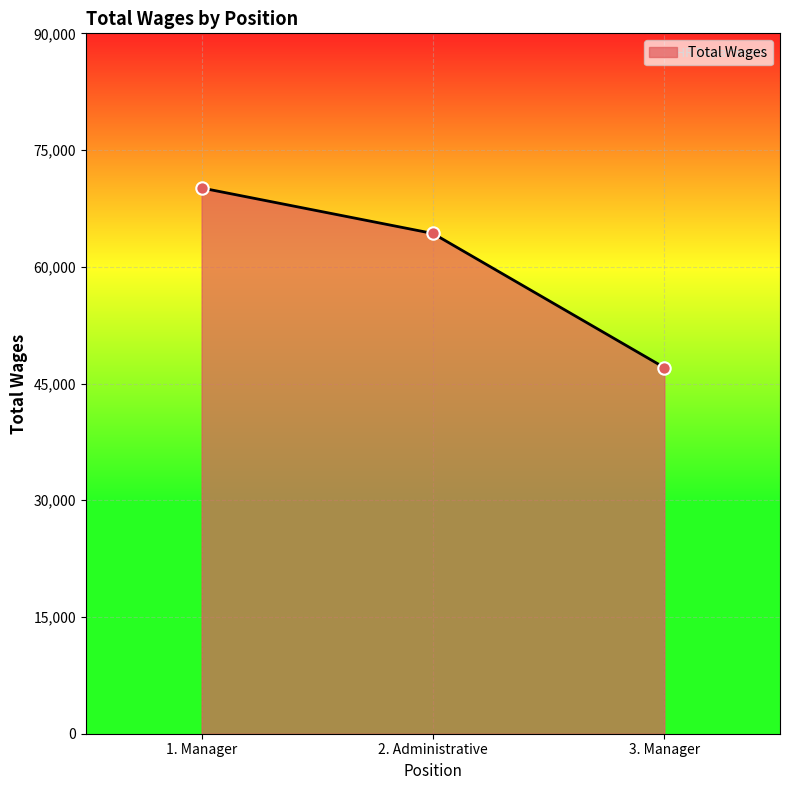

Which has a higher value, 1. Manager or 2. Administrative?

1. Manager